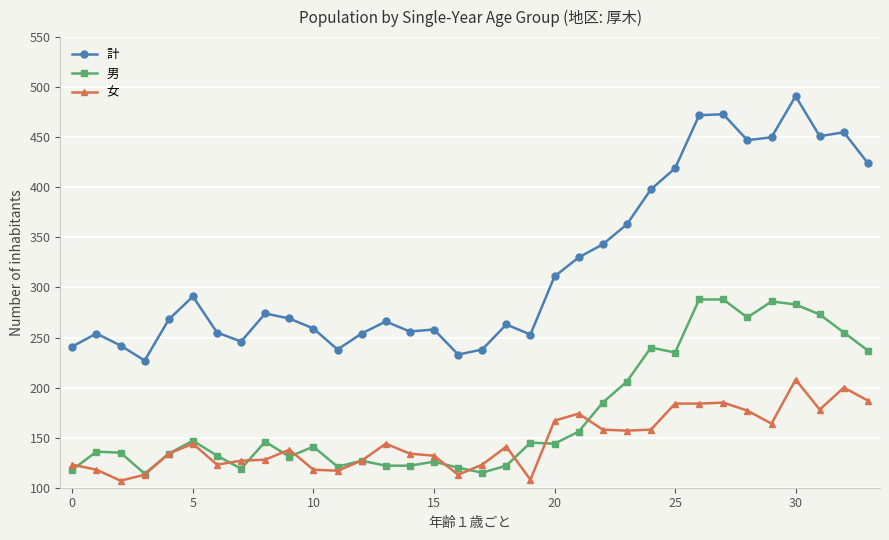

What is the lowest value of the 男 series?

114